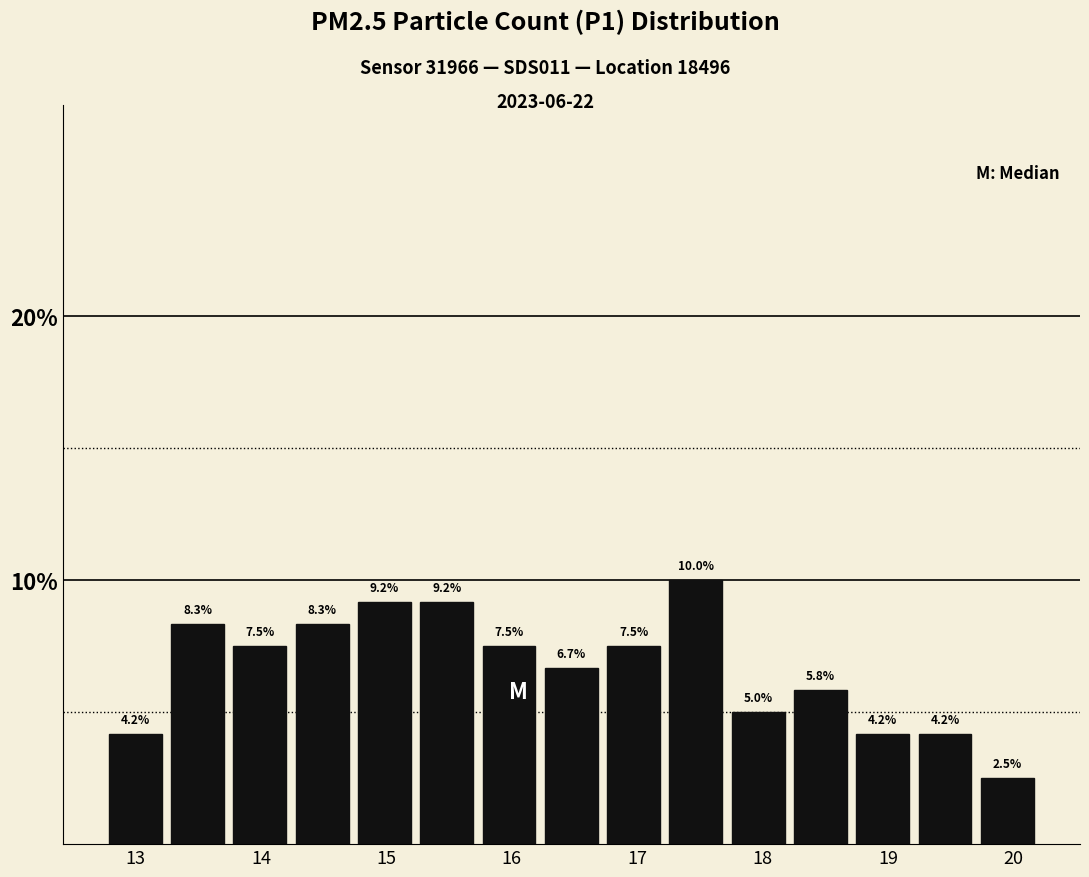

Reading left to right, transcribe this chart: for each bar, give the range it covers on the x-axis and its height. The bar edges are not printed on the chart, so give them approximately, as read against the axis.

12.8 to 13.2: 4.2
13.2 to 13.7: 8.3
13.7 to 14.2: 7.5
14.2 to 14.7: 8.3
14.7 to 15.2: 9.2
15.2 to 15.7: 9.2
15.7 to 16.2: 7.5
16.2 to 16.7: 6.7
16.7 to 17.2: 7.5
17.2 to 17.7: 10.0
17.7 to 18.2: 5.0
18.2 to 18.7: 5.8
18.7 to 19.2: 4.2
19.2 to 19.7: 4.2
19.7 to 20.2: 2.5